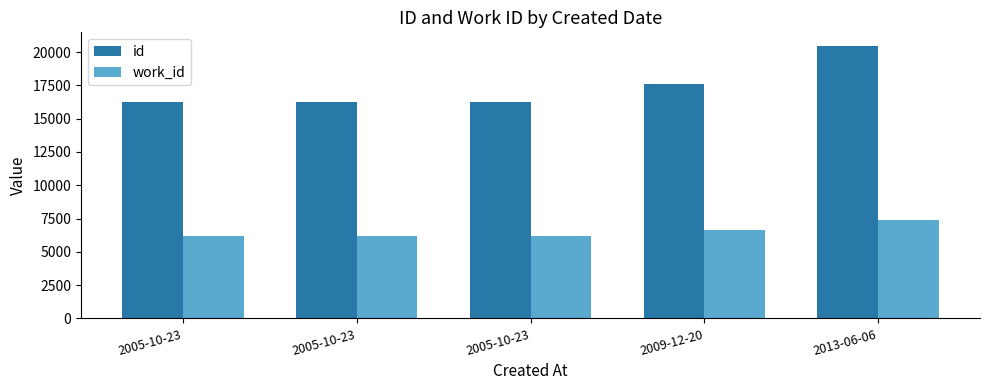

At how many categories does at least one series exceed 18719?

1